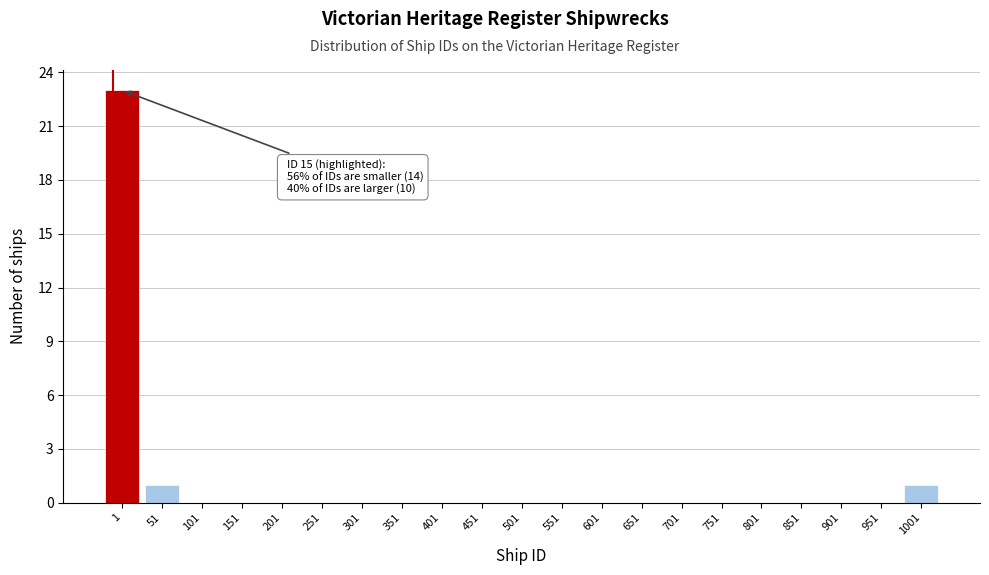

Reading left to right, extract all data points from this chart.

1=23	51=1	101=0	151=0	201=0	251=0	301=0	351=0	401=0	451=0	501=0	551=0	601=0	651=0	701=0	751=0	801=0	851=0	901=0	951=0	1001=1